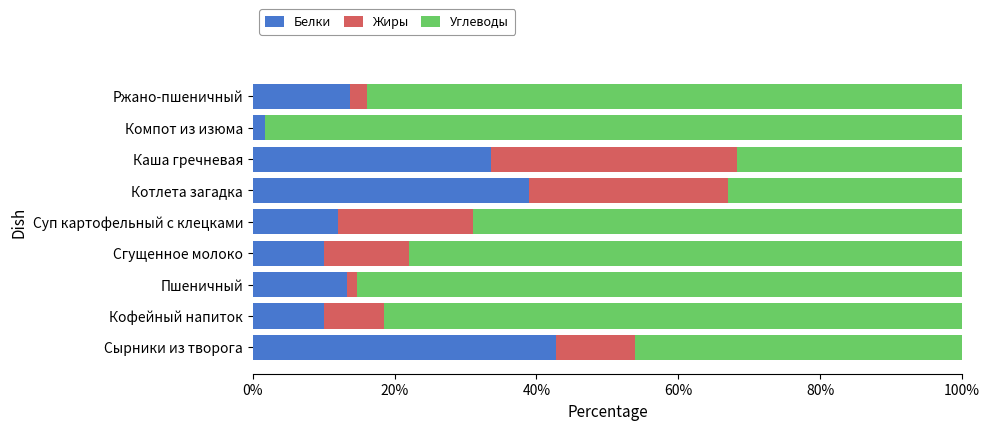

The value of Белки at Каша гречневая is 47.8. True or false?

False